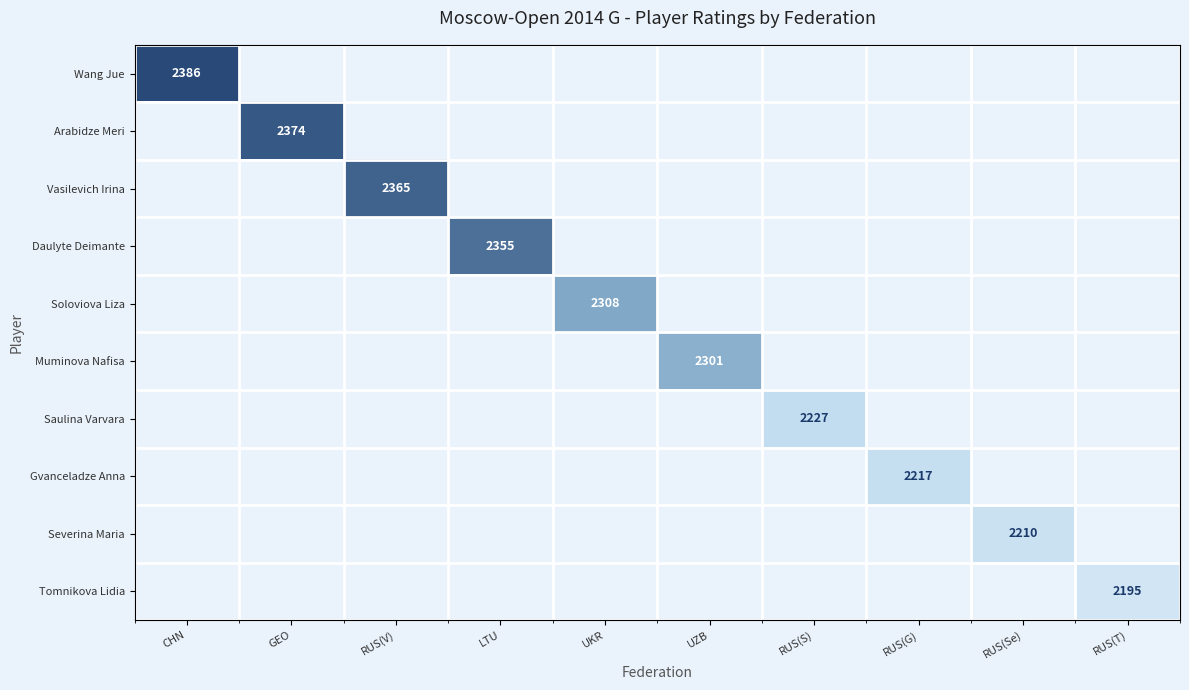

The value of Tomnikova Lidia at RUS(T) is 2195. True or false?

True